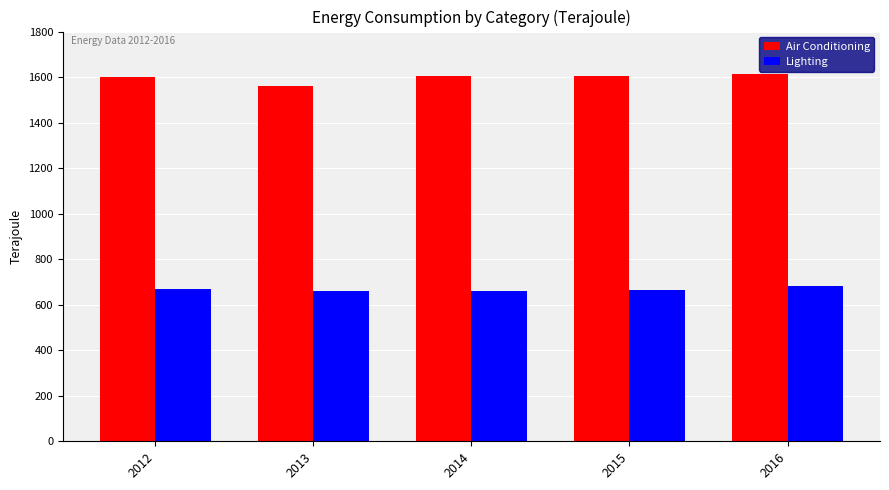

Read the Lighting value at 2012.

671